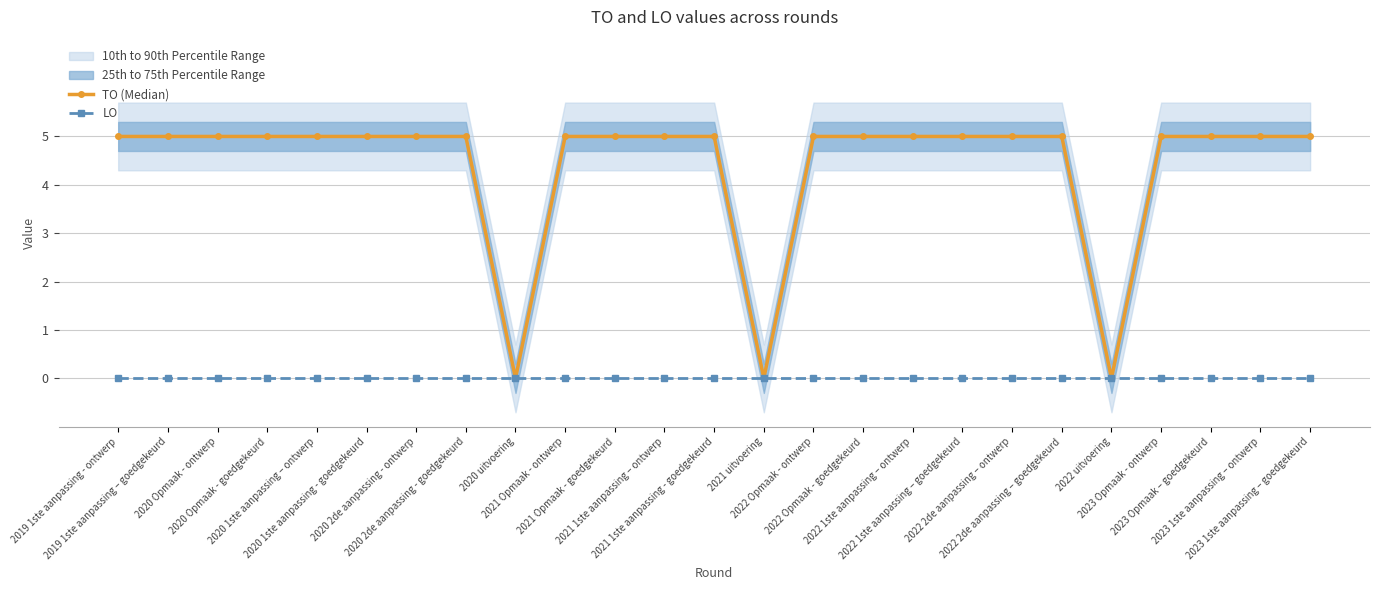

True or false: TO (Median) and LO intersect in this chart.

False